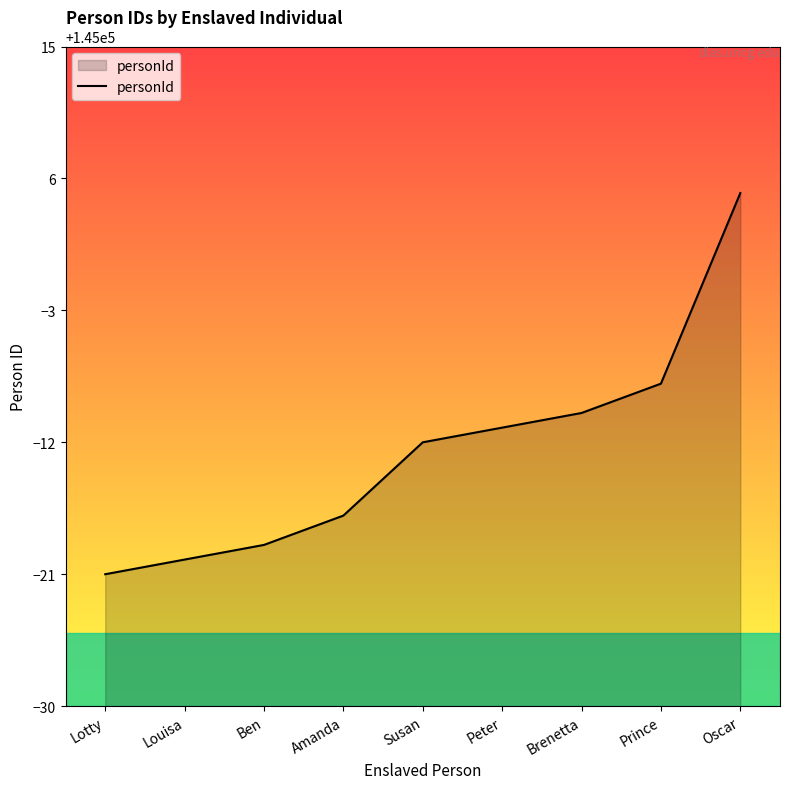

Which has a higher value, Brenetta or Ben?

Brenetta